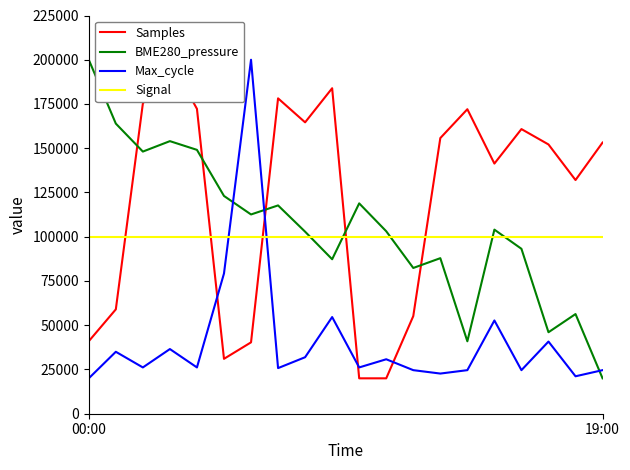

At how many categories does at least one series exceed 66483?

20